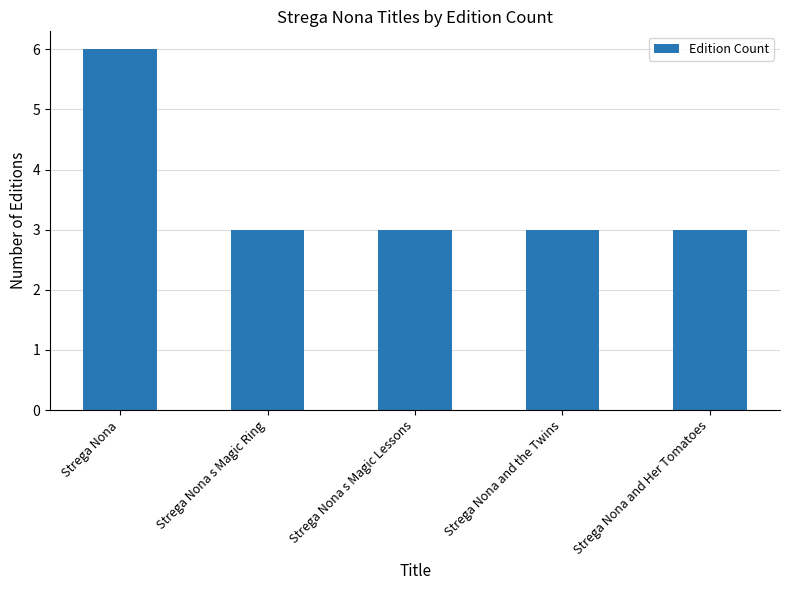

How many values are between 3 and 4?

4